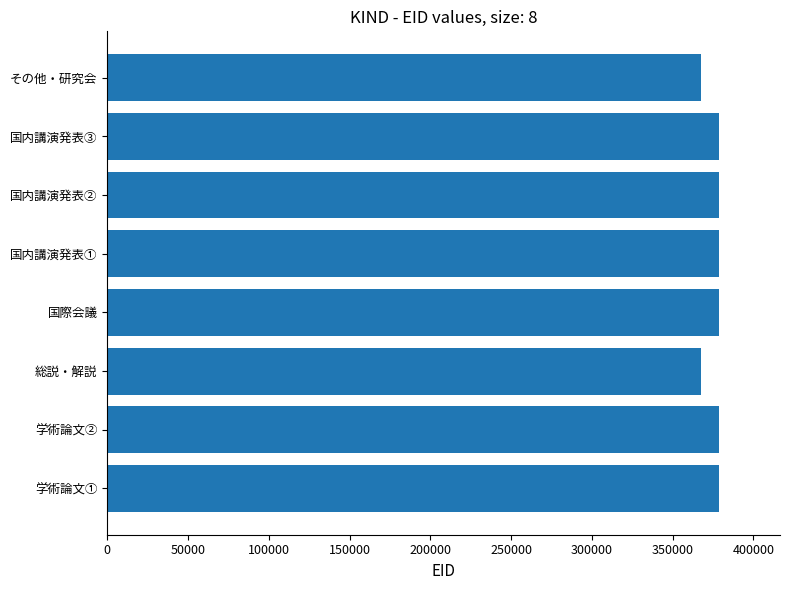

What is the difference between the maximum and second lowest values?

11078